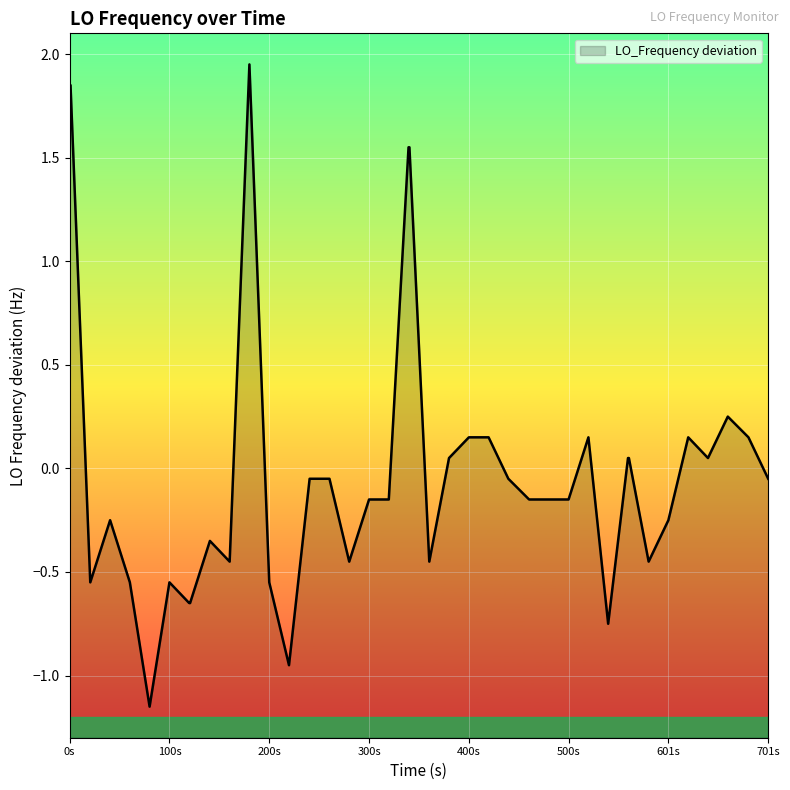

At which label does the data first exceed 0?

0s